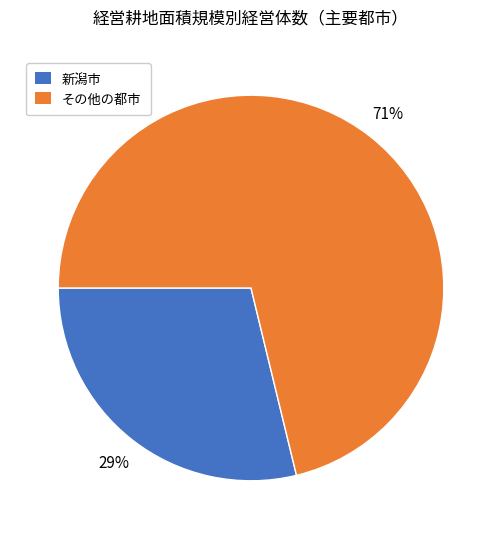

What is the largest slice in the pie chart?

その他の都市